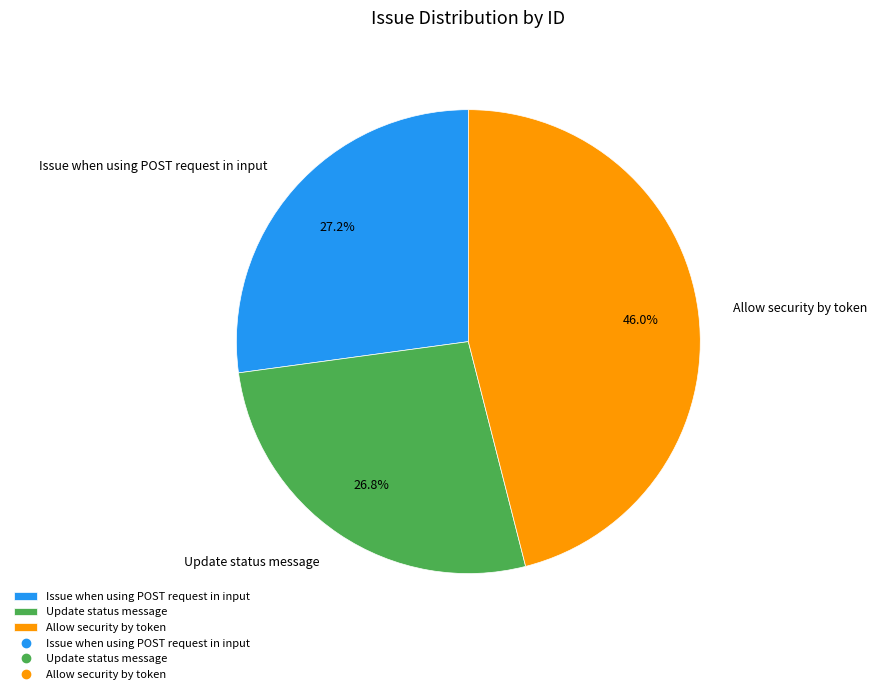

Does Allow security by token represent more than half of the total?

No